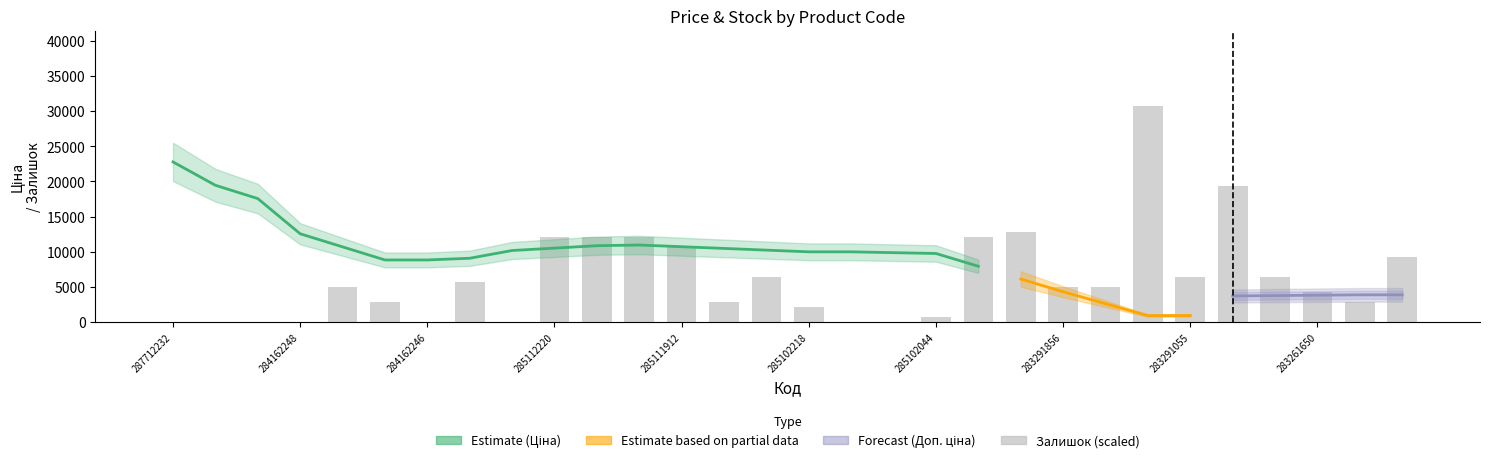

What is the label of the 2nd bar from the right?

283261055